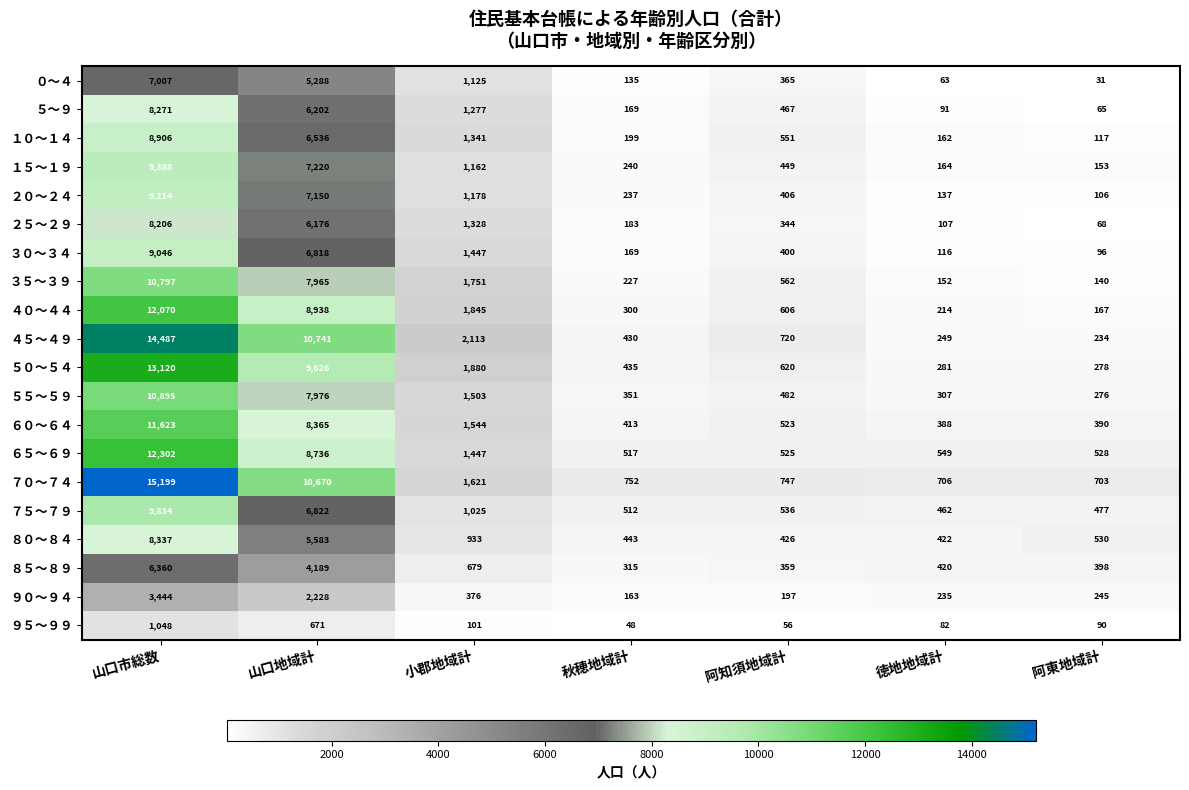

List the labels in order of ８０～８４ value, smallest first.

徳地地域計, 阿知須地域計, 秋穂地域計, 阿東地域計, 小郡地域計, 山口地域計, 山口市総数